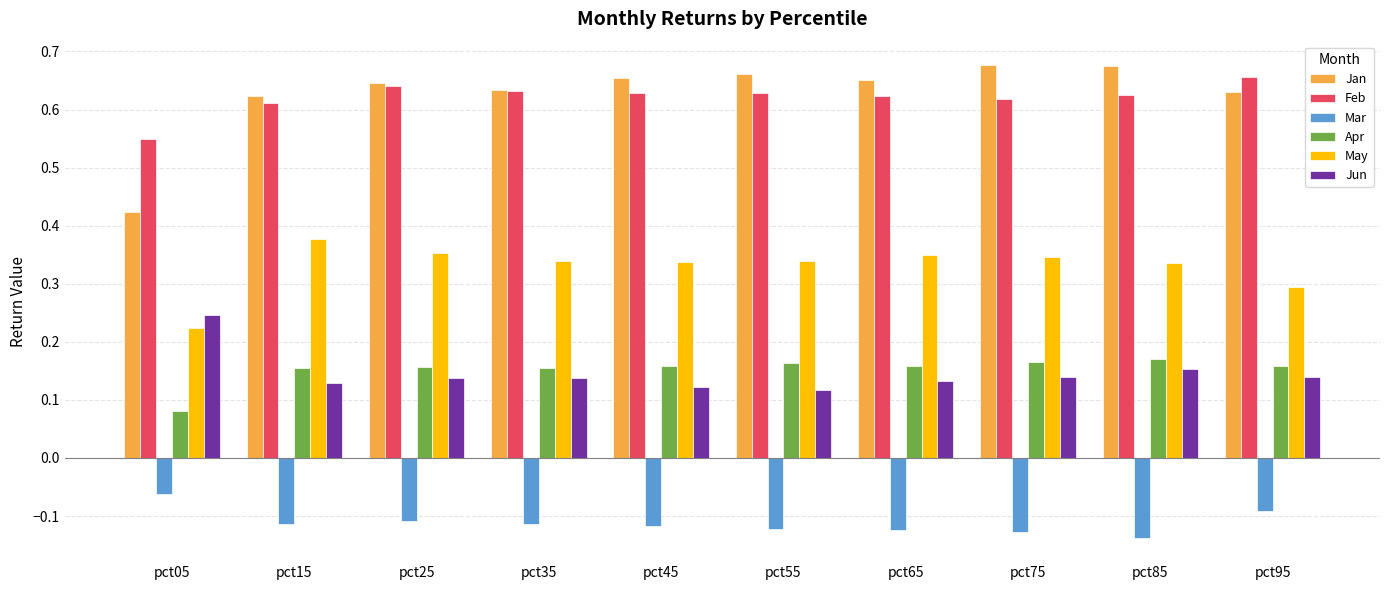

Which category has the lowest value in the May series?

pct05